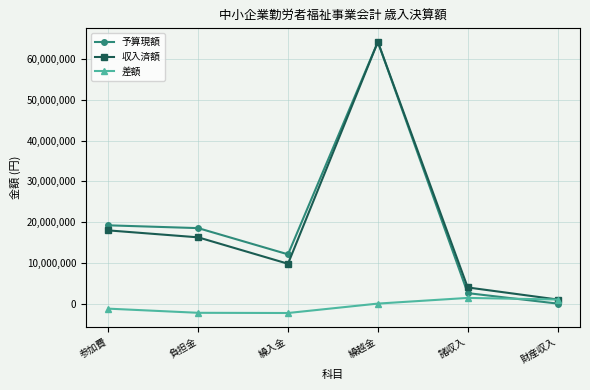

How many interior local valleys does the 予算現額 series have?

1